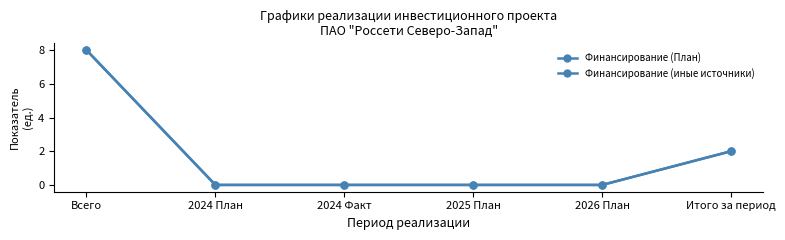

Does the chart have visible grid lines?

No